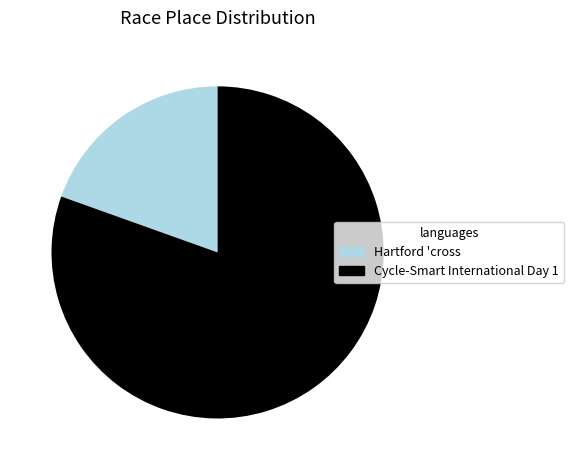

Count the number of slices in the pie.

2